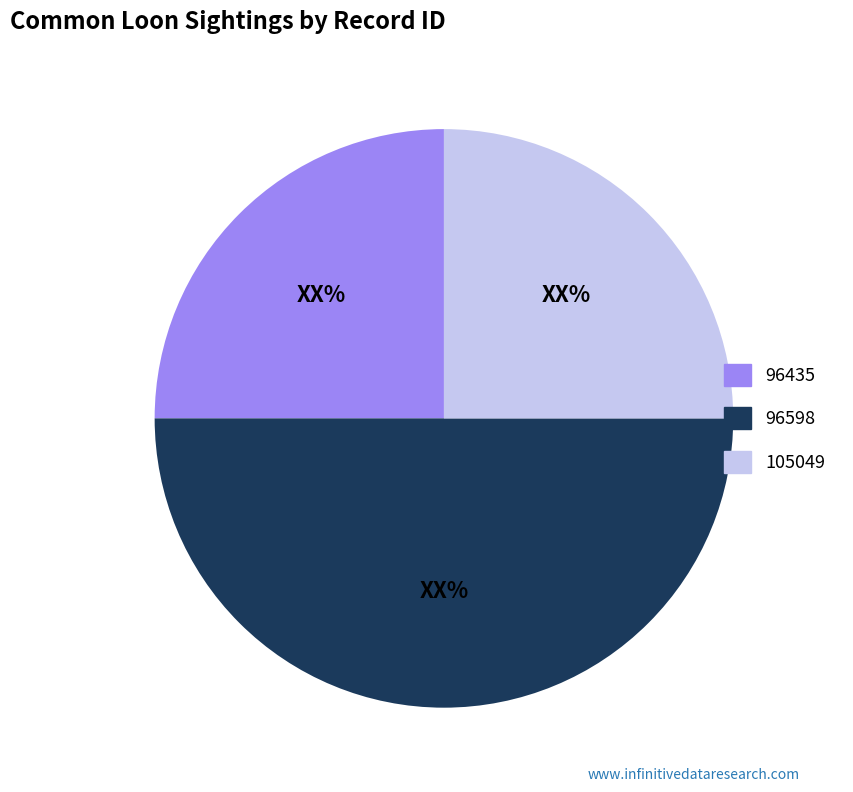

Which category has the biggest portion of the pie?

96598